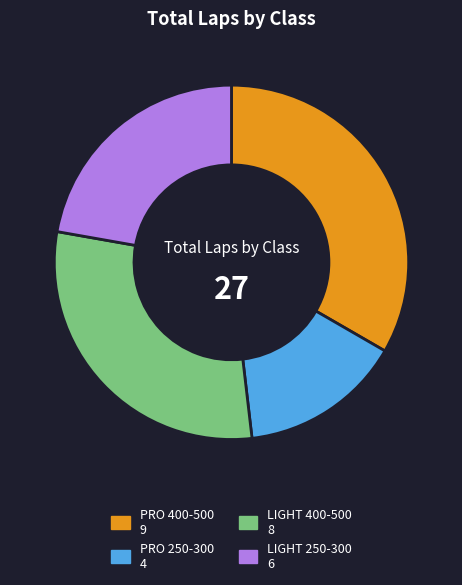

The PRO 400-500 slice represents 33% of the pie. True or false?

True